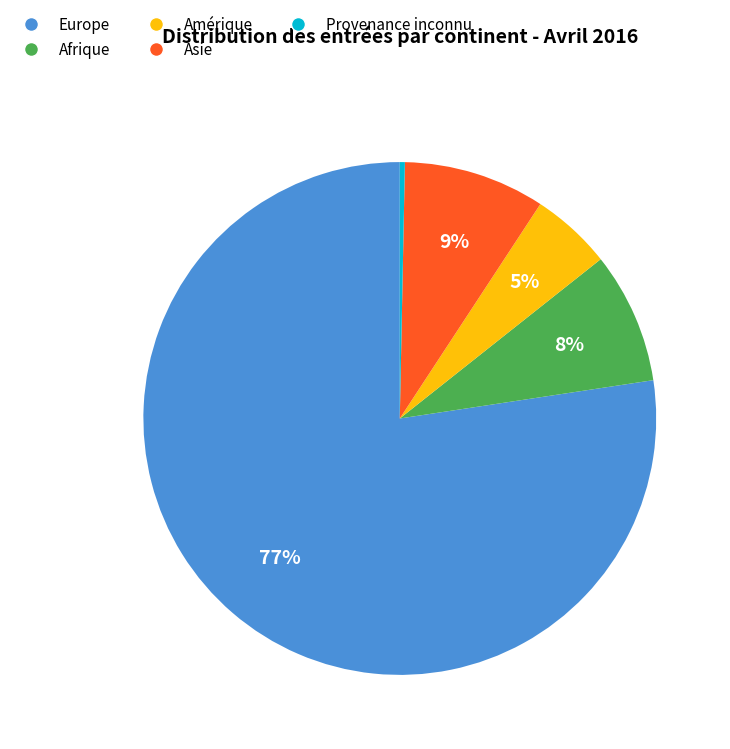

Does any single category account for the majority?

Yes